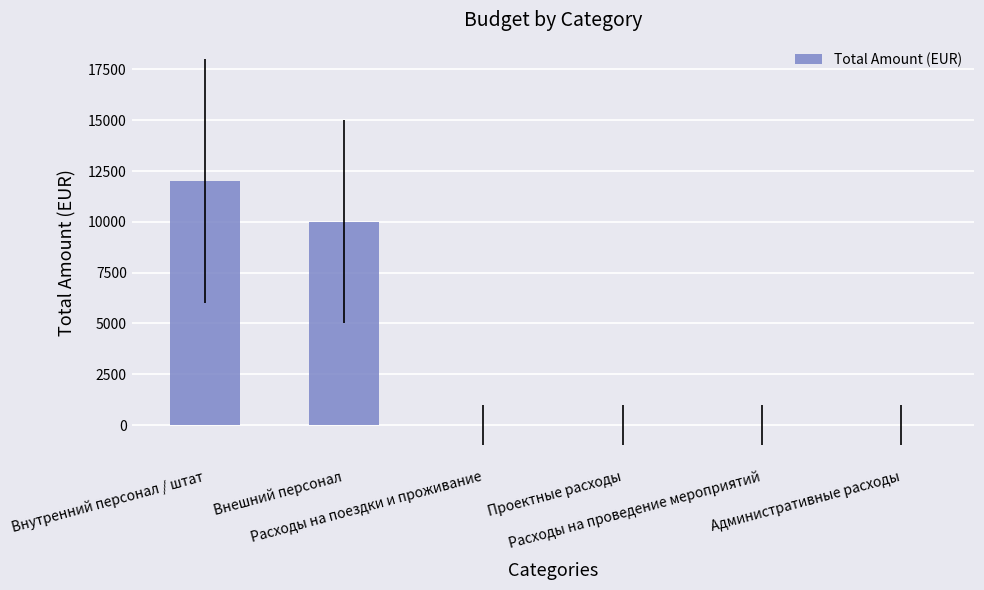

Is it true that the value at Проектные расходы is 0?

True